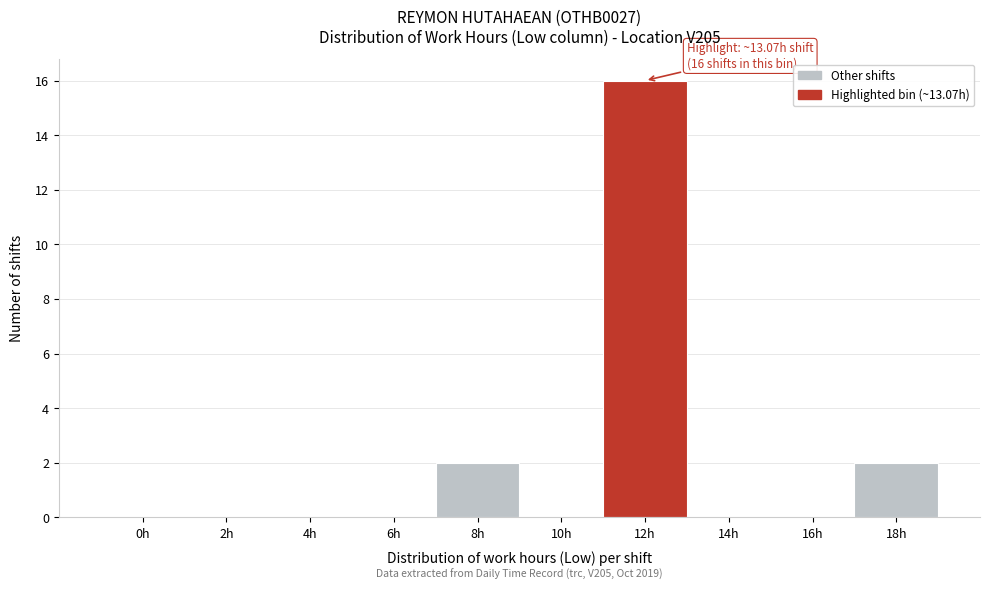

Reading left to right, extract all data points from this chart.

0h=0	2h=0	4h=0	6h=0	8h=2	10h=0	12h=16	14h=0	16h=0	18h=2